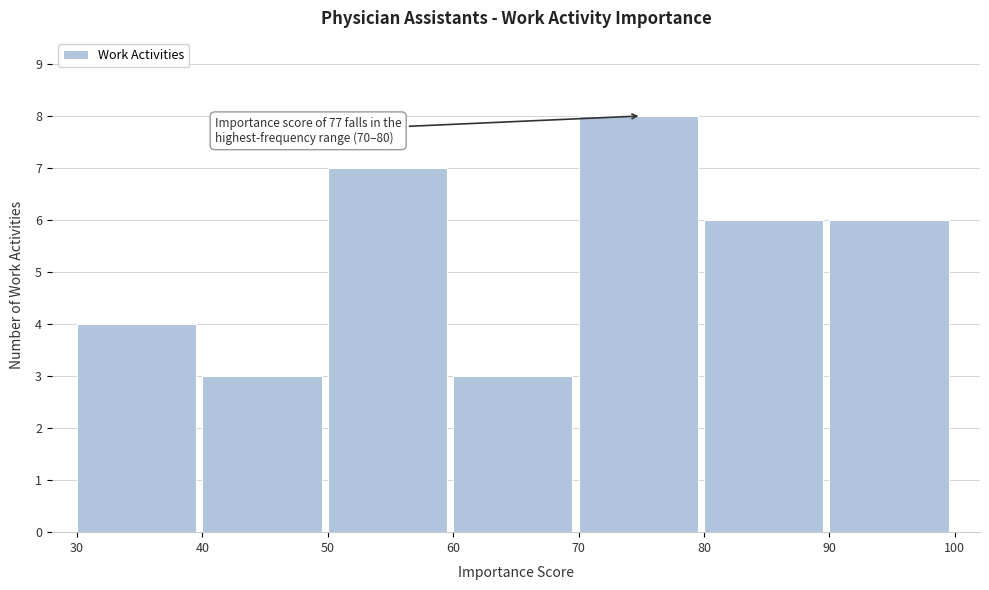

Which range on the x-axis has the tallest bar?

70 to 80